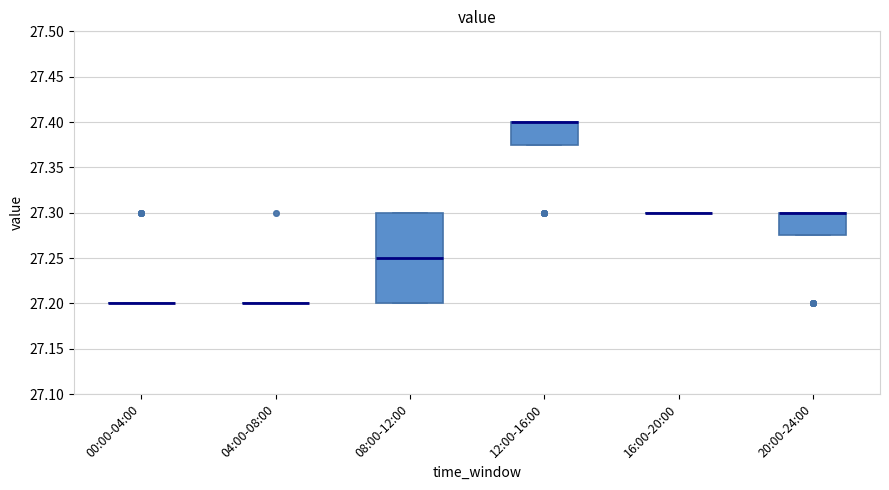

Which box is the tallest, from its lower edge to its upper edge?

08:00-12:00